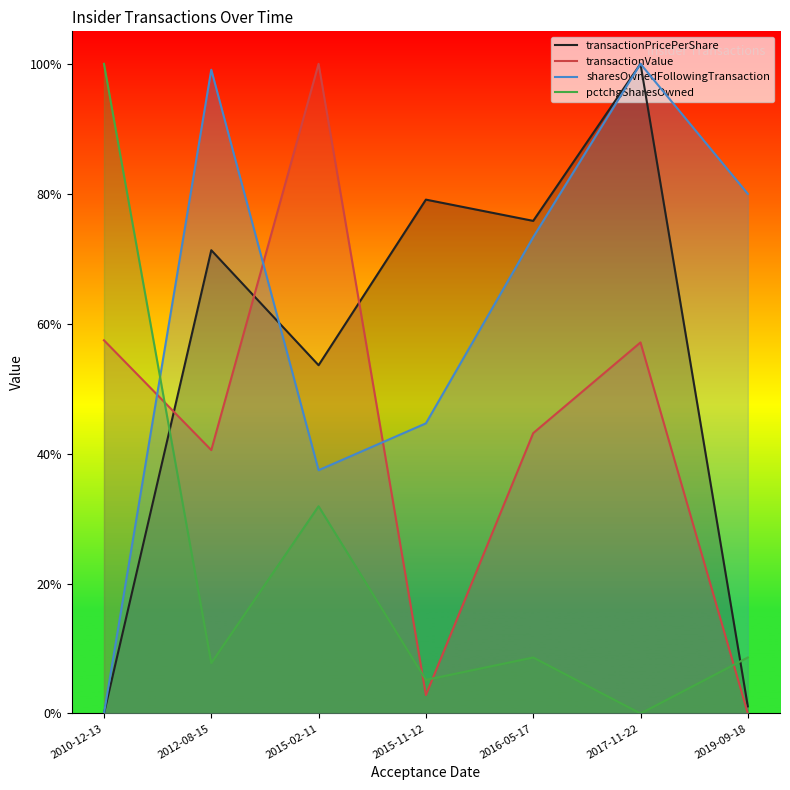

What is the label of the 6th point from the right?

2012-08-15